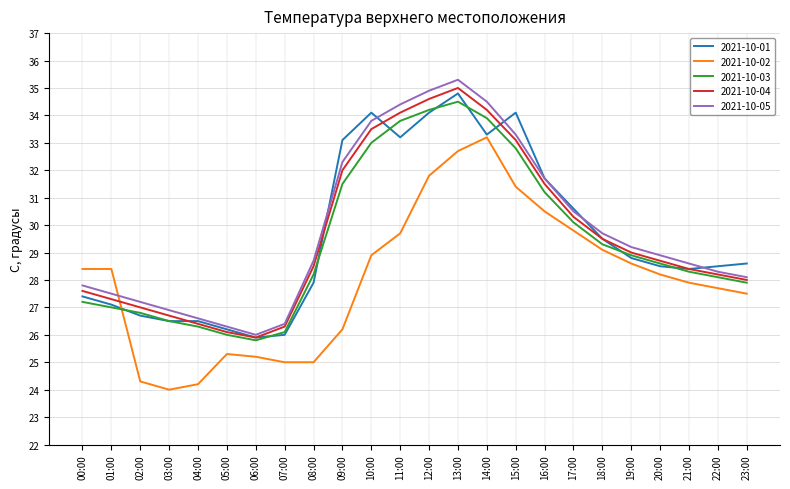

At which label is 2021-10-04 closest to 30?

17:00